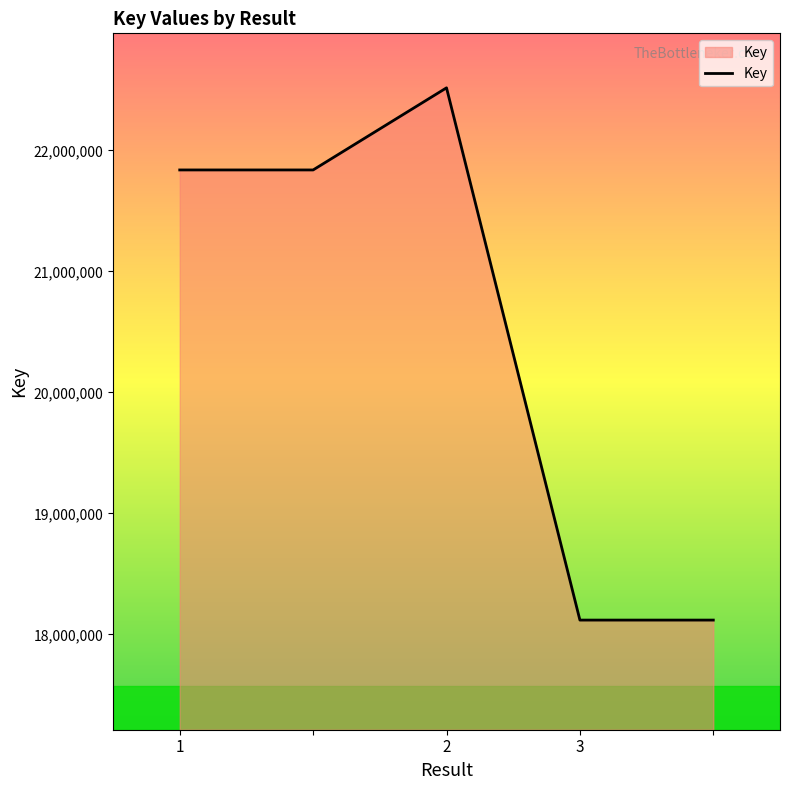

How many lines are shown in the chart?

1